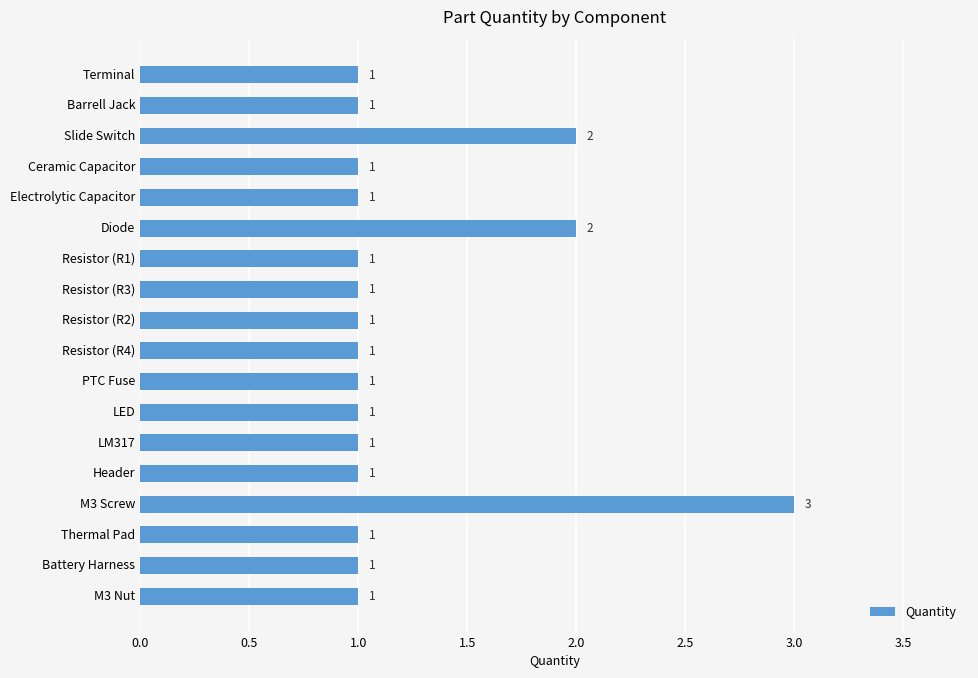

What is the difference between the maximum and minimum values?

2